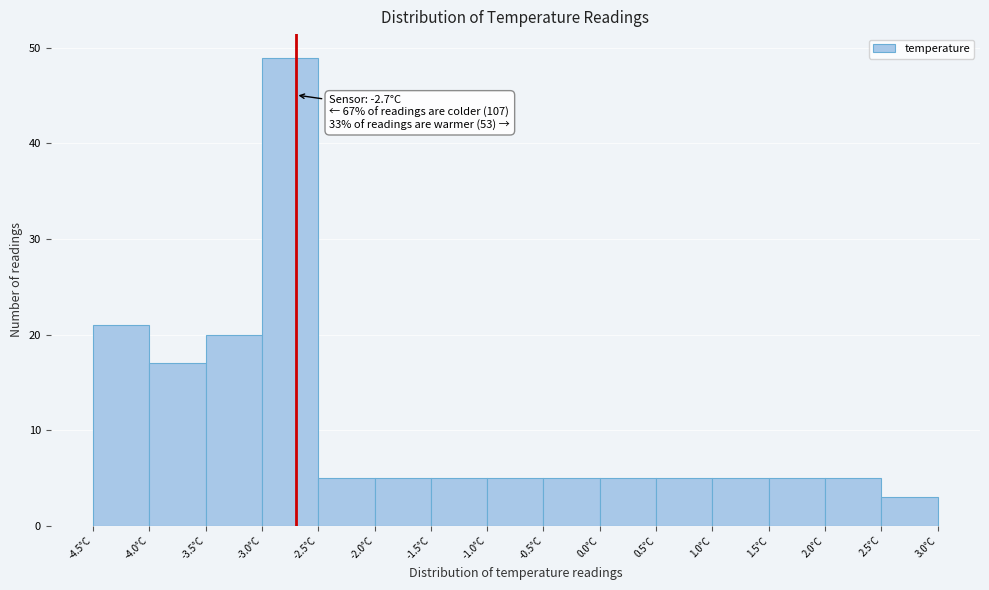

Over which range of the x-axis is the bar tallest?

-3.0 to -2.5